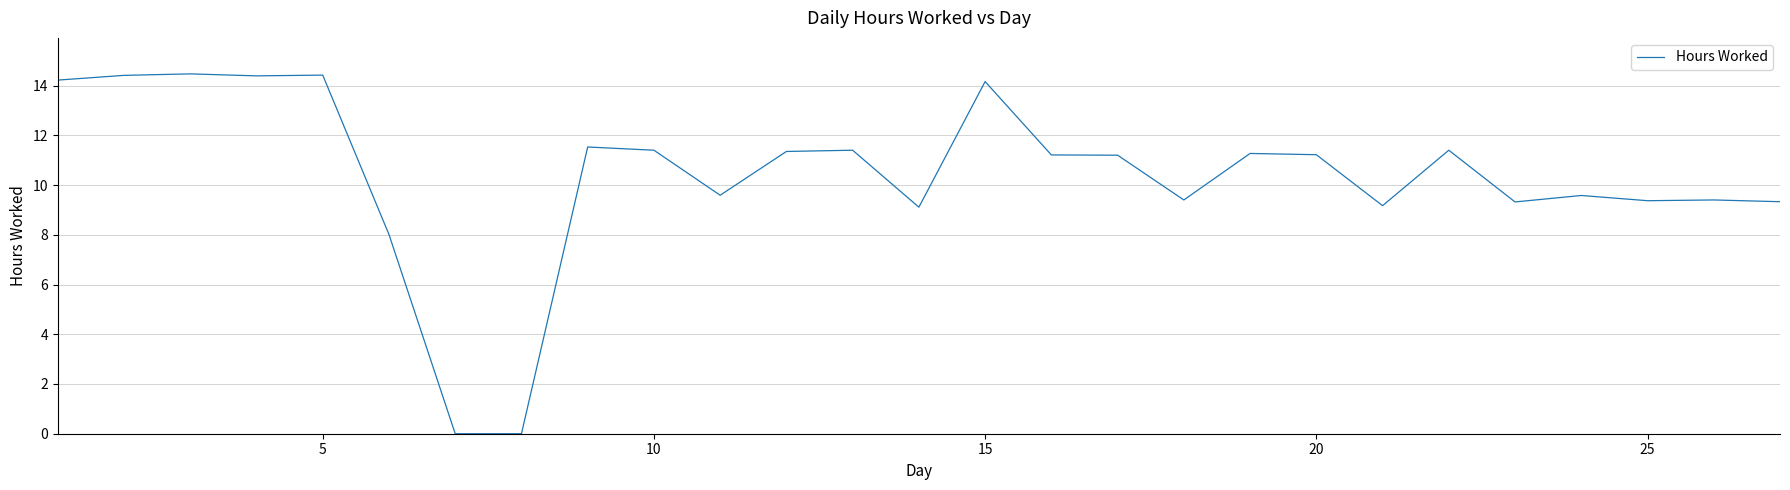

What is the difference between the maximum and minimum values?

14.5